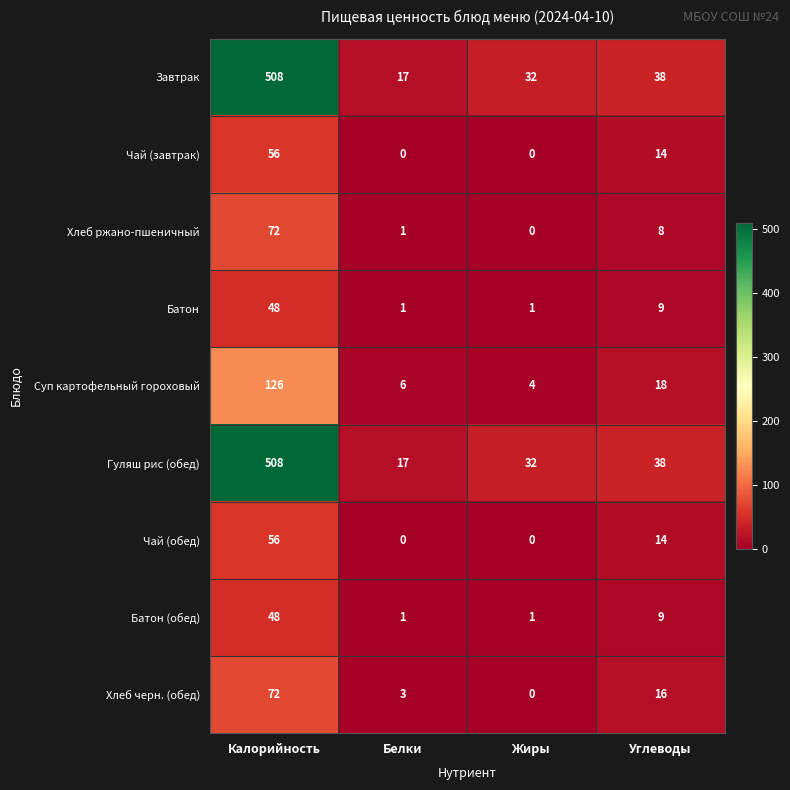

List the labels in order of Хлеб ржано-пшеничный value, smallest first.

Жиры, Белки, Углеводы, Калорийность